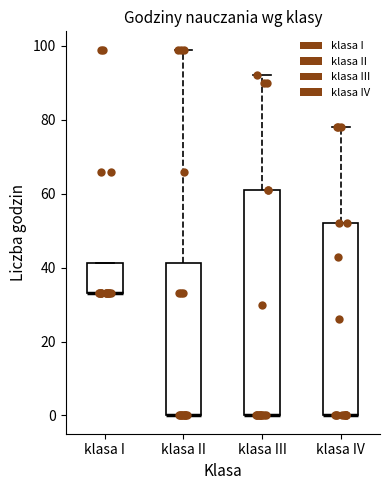

Reading left to right, read every box against the y-axis: the position of its median line, the range the box covers, and the ends of its whiskers. The values are not printed on the chart, so give them approximately, as read against the axis.

klasa I: median 34 (drawn on the box's lower edge), box 34 to 42, whiskers 34 to 42
klasa II: median 0 (drawn on the box's lower edge), box 0 to 42, whiskers 0 to 100
klasa III: median 0 (drawn on the box's lower edge), box 0 to 62, whiskers 0 to 92
klasa IV: median 0 (drawn on the box's lower edge), box 0 to 52, whiskers 0 to 78